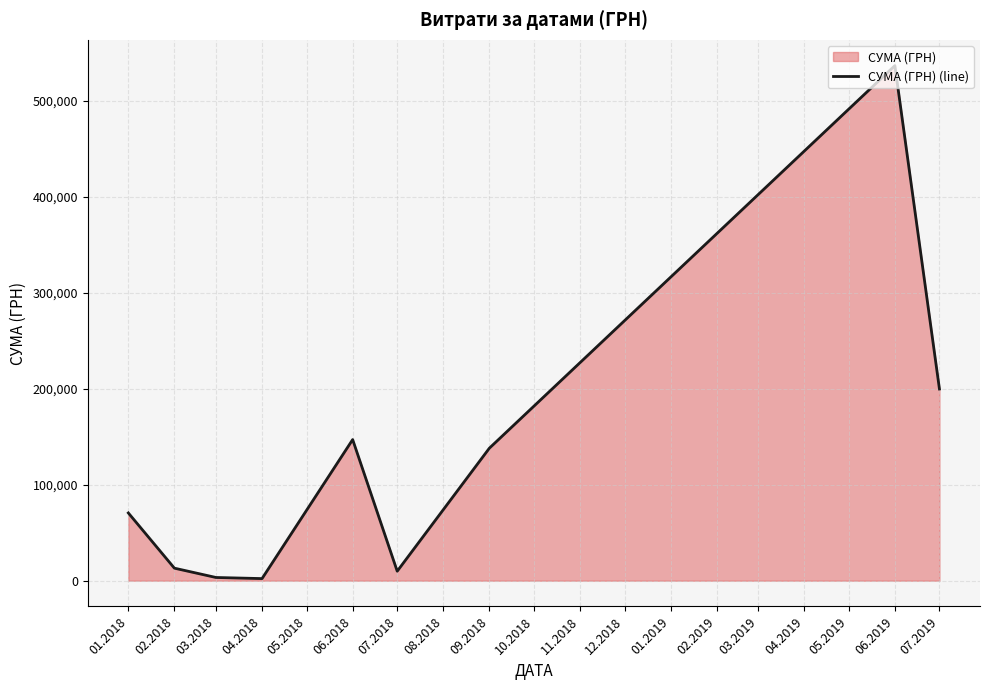

What is the ratio of the value at 09.2018 to the value at 03.2018?

41.3